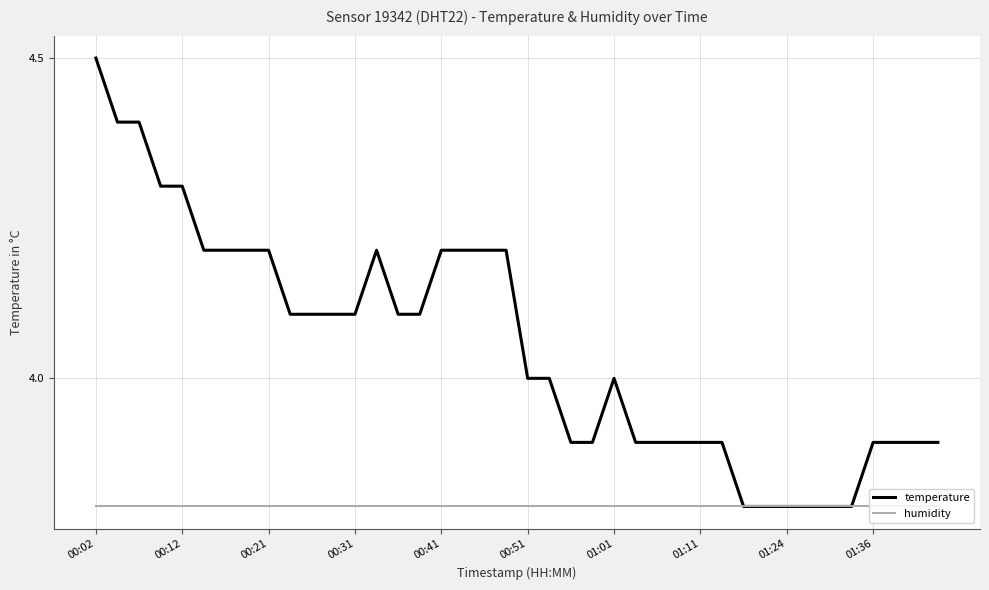

What is the minimum value shown in the chart?

3.8